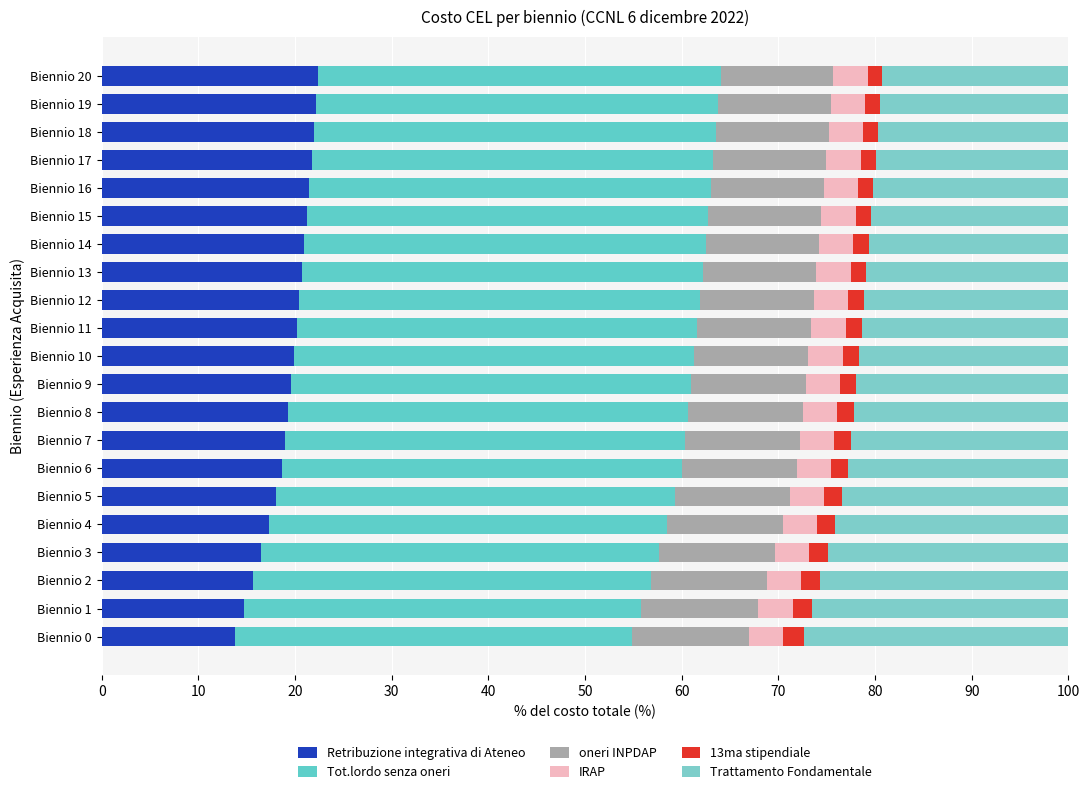

What are all the series names shown in the legend?

Retribuzione integrativa di Ateneo, Tot.lordo senza oneri, oneri INPDAP, IRAP, 13ma stipendiale, Trattamento Fondamentale